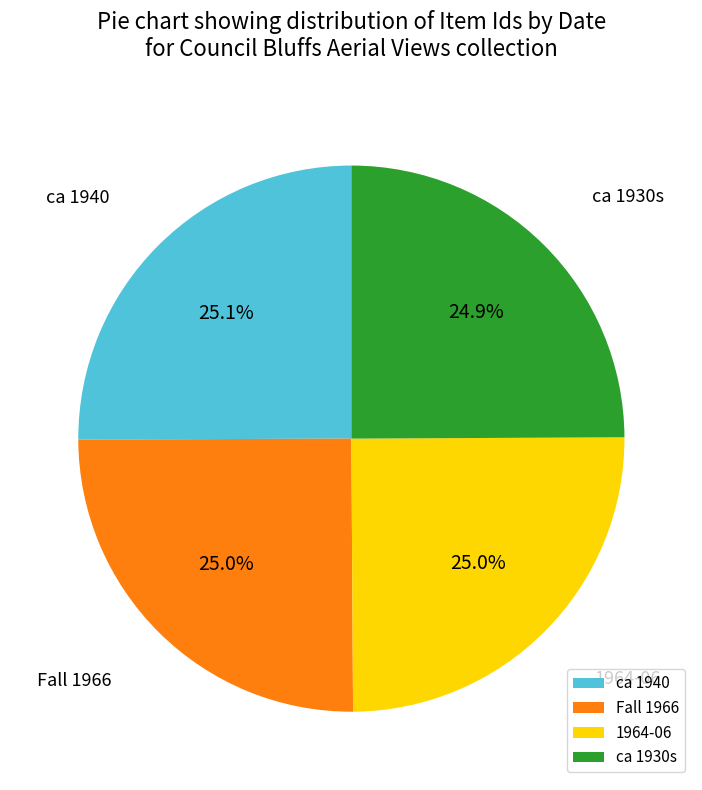

How many segments does this pie chart have?

4